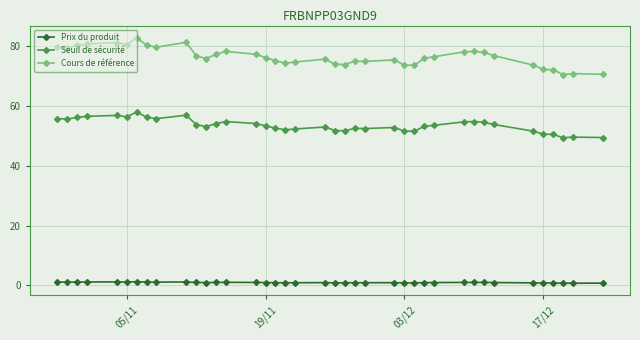

What is the value of the Seuil de sécurité point at the 32nd from the left?

54.6